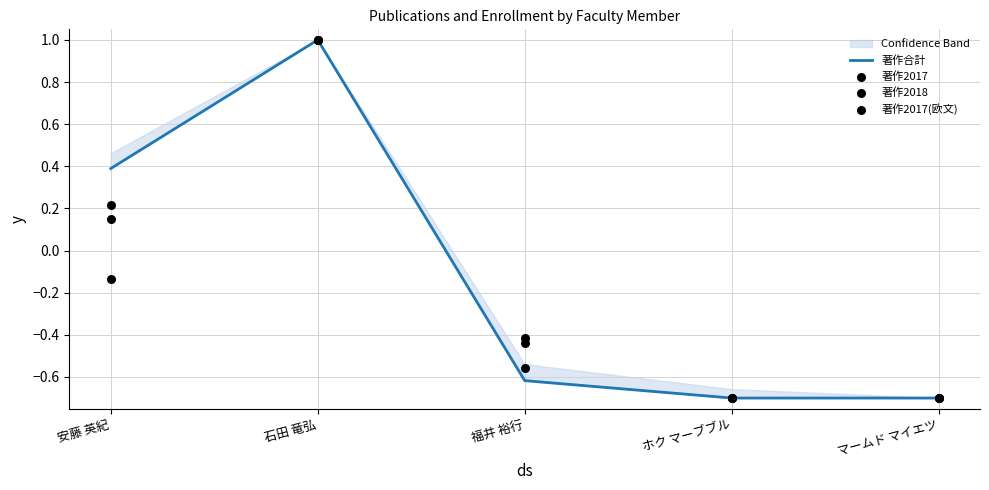

Which series reaches the maximum Y coordinate?

著作合計